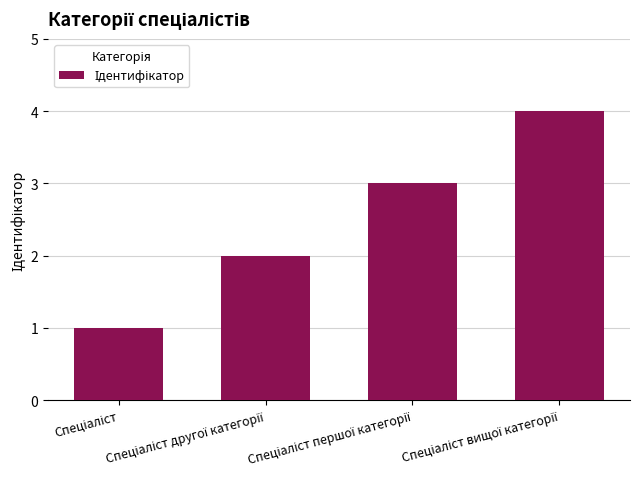

What is the maximum value shown in the chart?

4